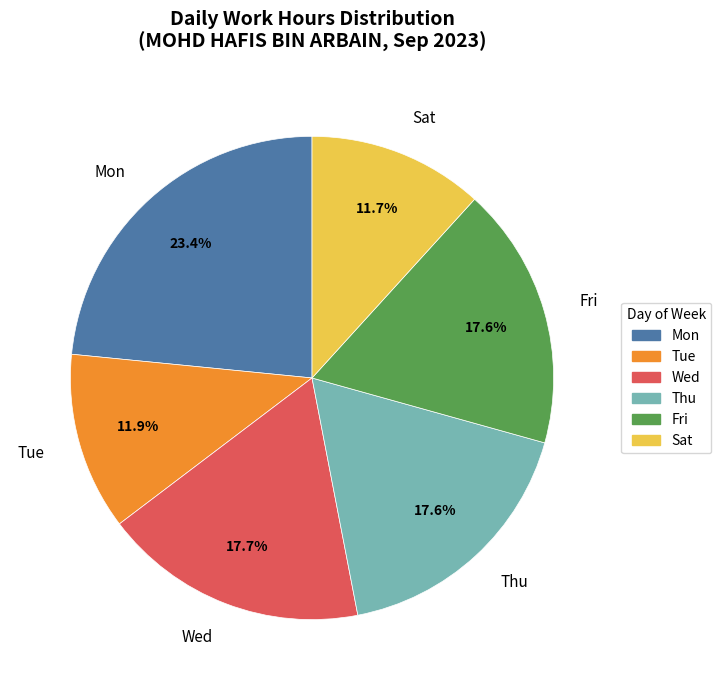

Approximately how many times larger is the value at Tue compared to Wed?

0.7